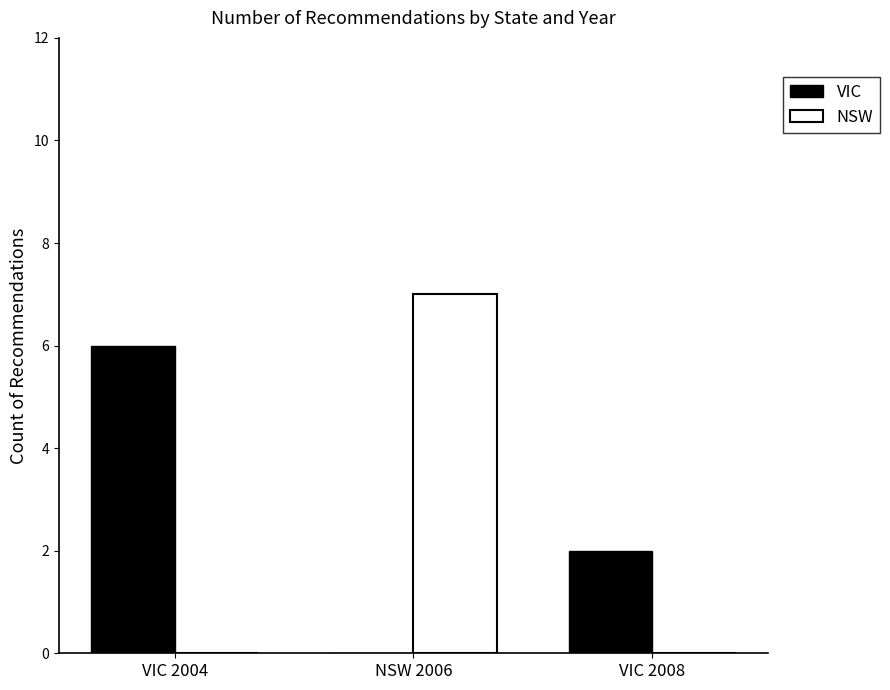

True or false: VIC has a value of 6 at VIC 2004.

True